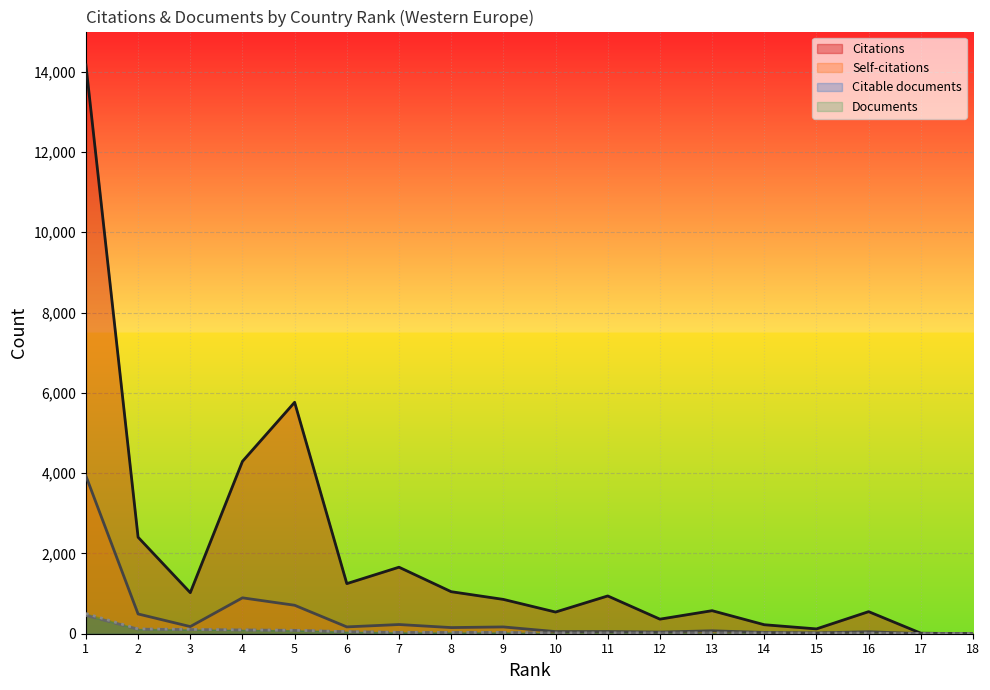

At which category does Citable documents reach its first local peak?

9